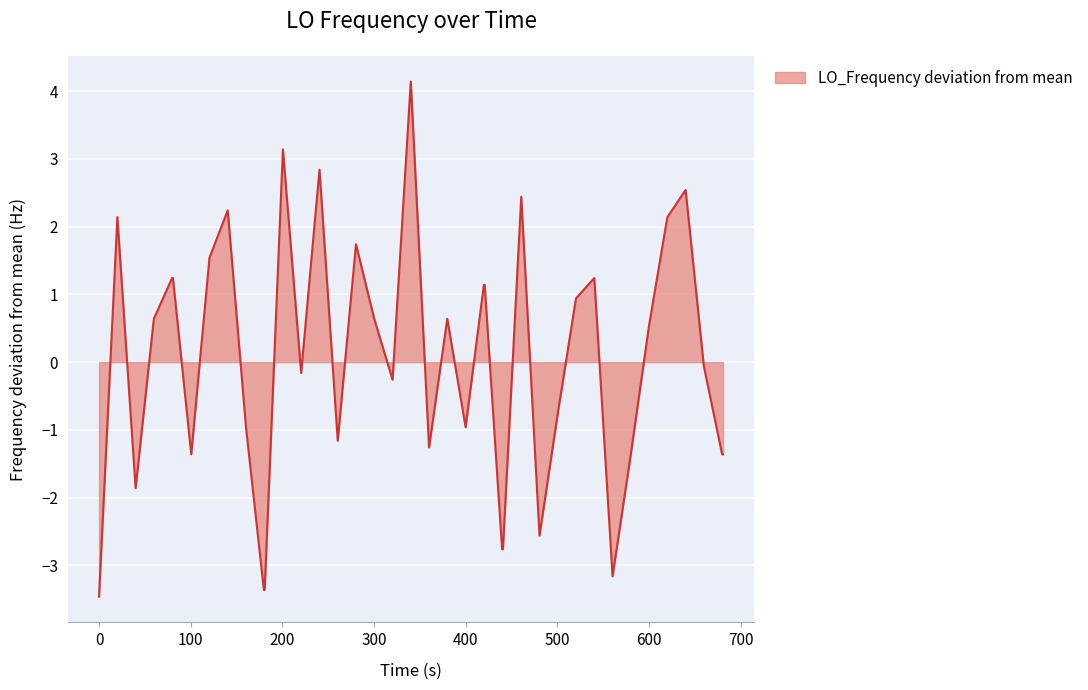

What is the difference between the maximum and minimum values?

7.6